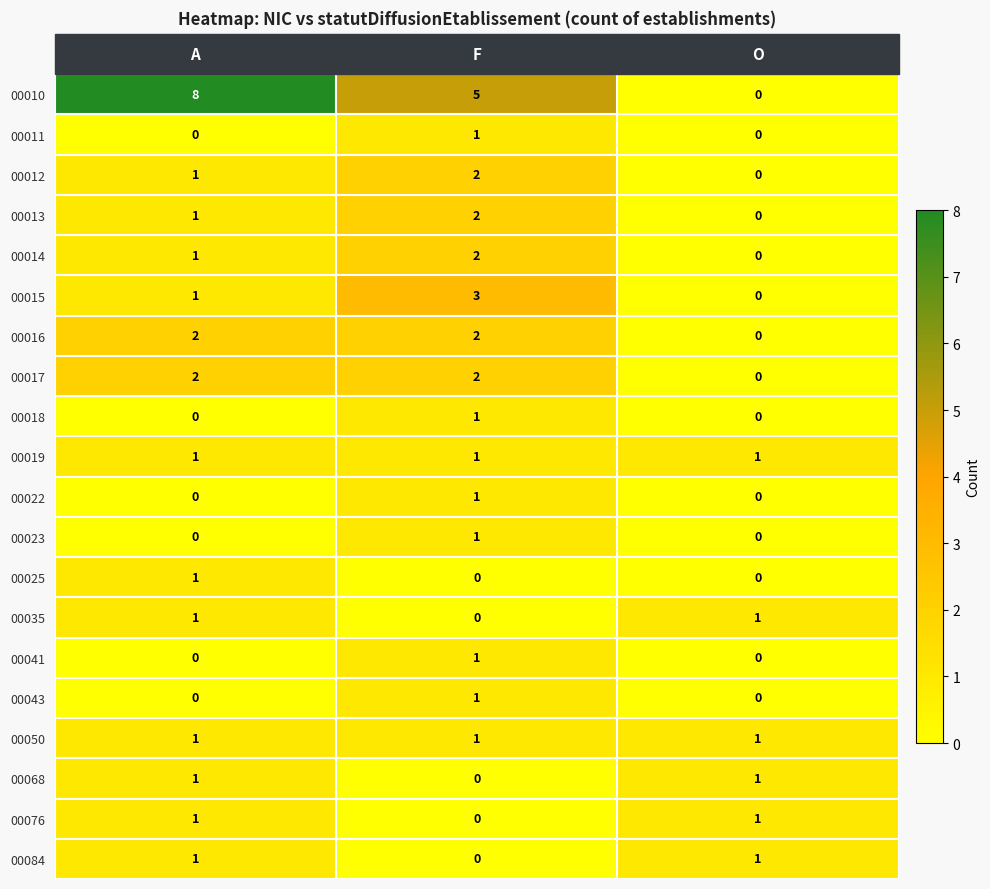

At which category does the chart reach its peak across all series?

A